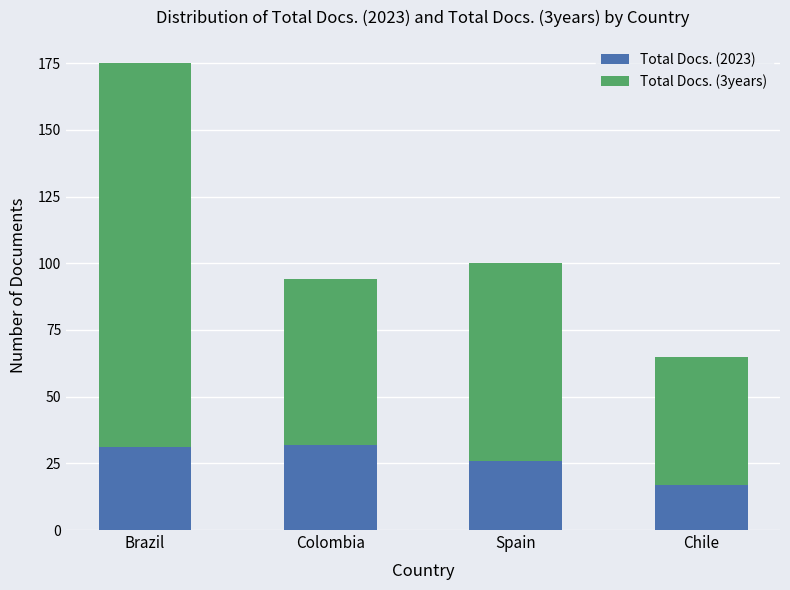

Reading left to right, transcribe the values for Total Docs. (2023).

Brazil=31	Colombia=32	Spain=26	Chile=17